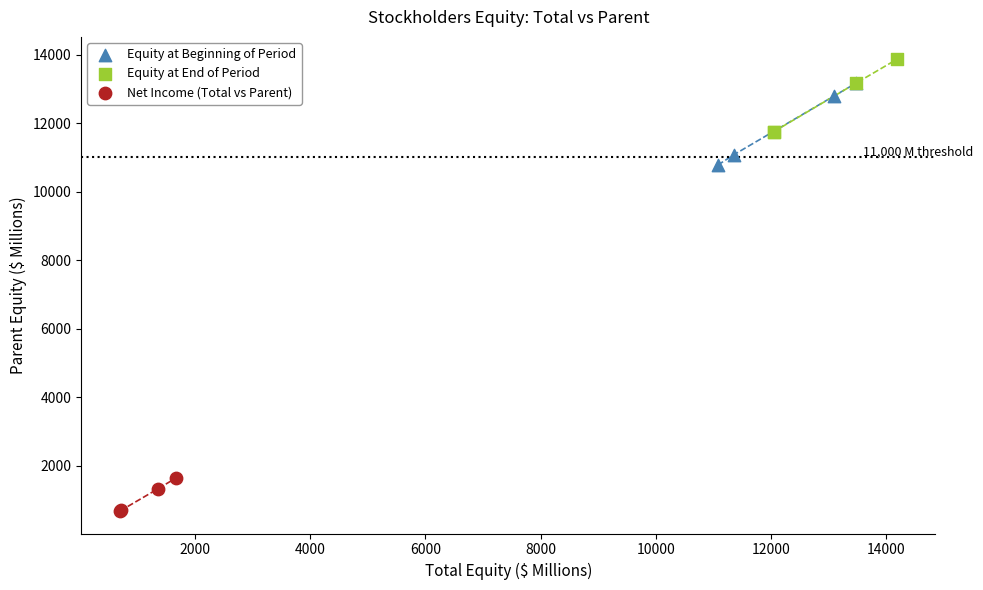

Which series has the largest Y range (max minus min)?

Equity at Beginning of Period